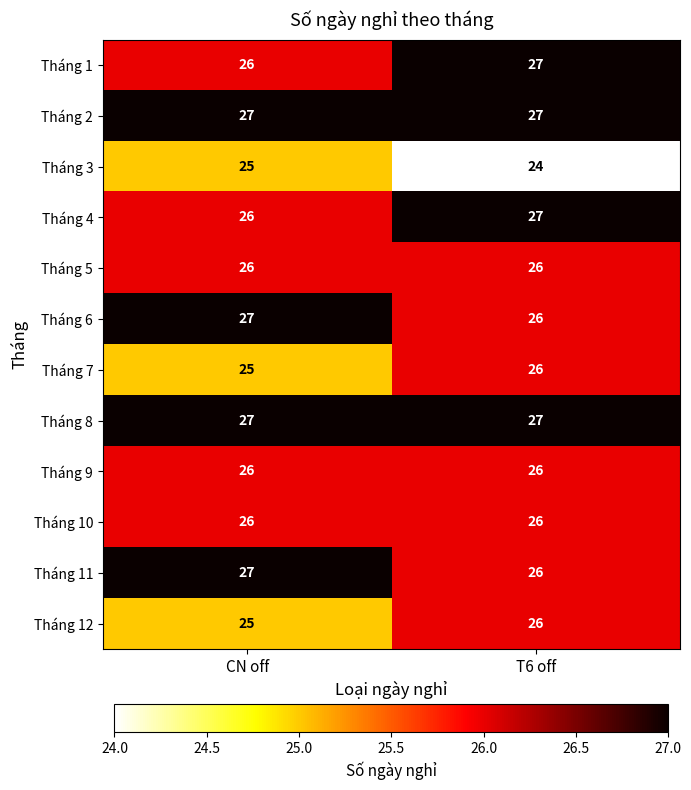

What is the sum of the Tháng 9 values at CN off and T6 off?

52